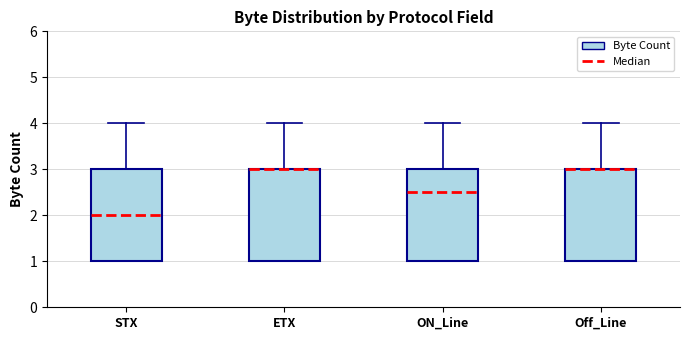

Where does the median line of the box for ON_Line sit on the y-axis? The values are not printed on the chart, so give them approximately, as read against the axis.

2.5